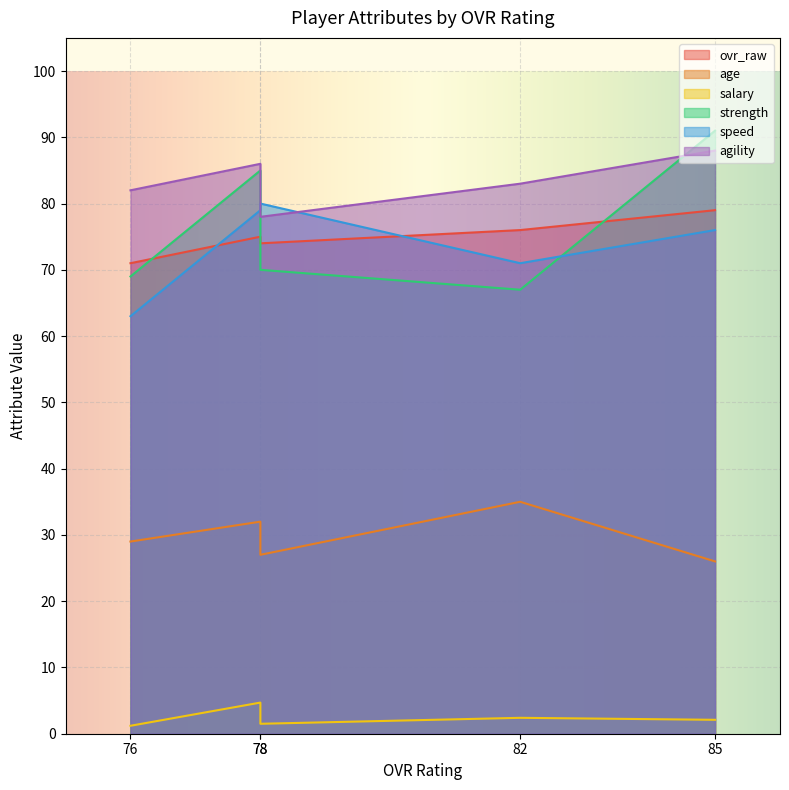

Is it true that salary equals 1.5 at 78?

True